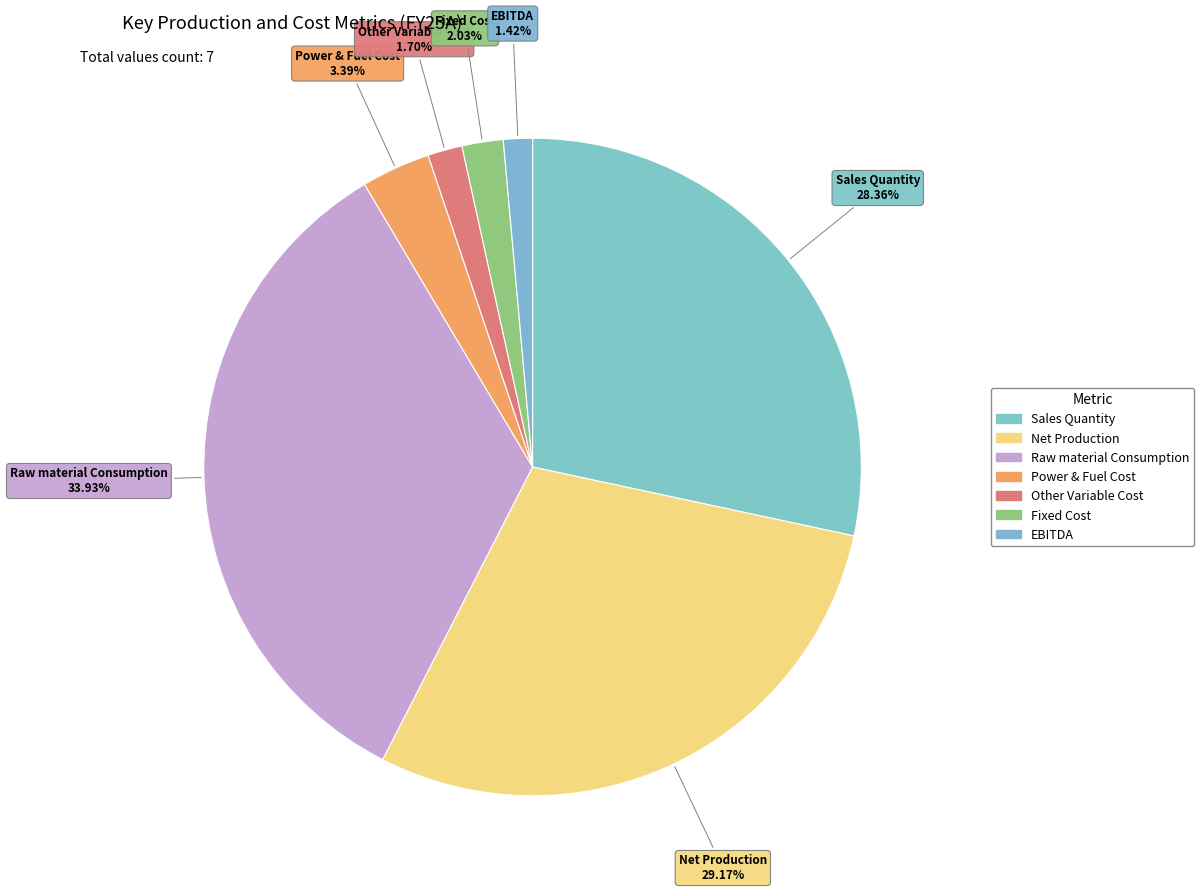

True or false: Fixed Cost accounts for 1% of the total.

False